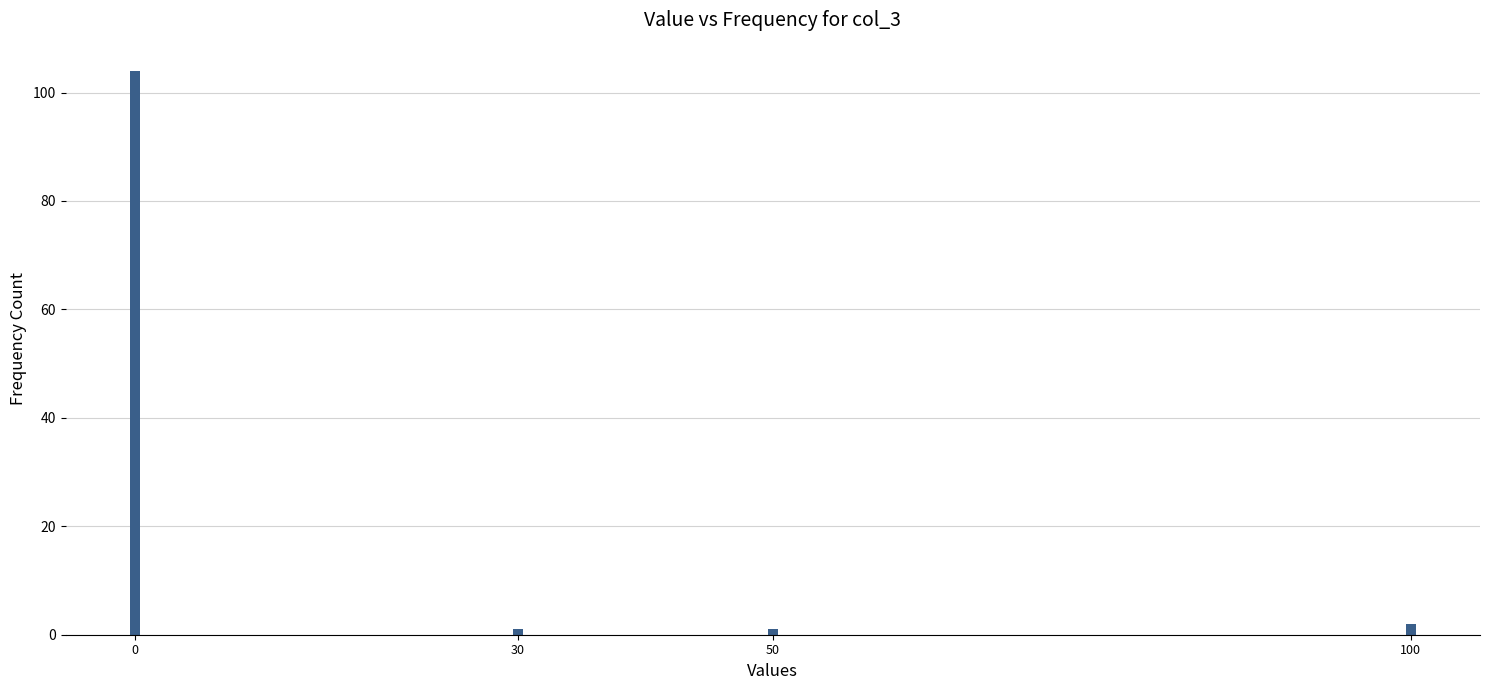

Reading right to left, transcribe all the data shown in this chart.

100=2	50=1	30=1	0=104